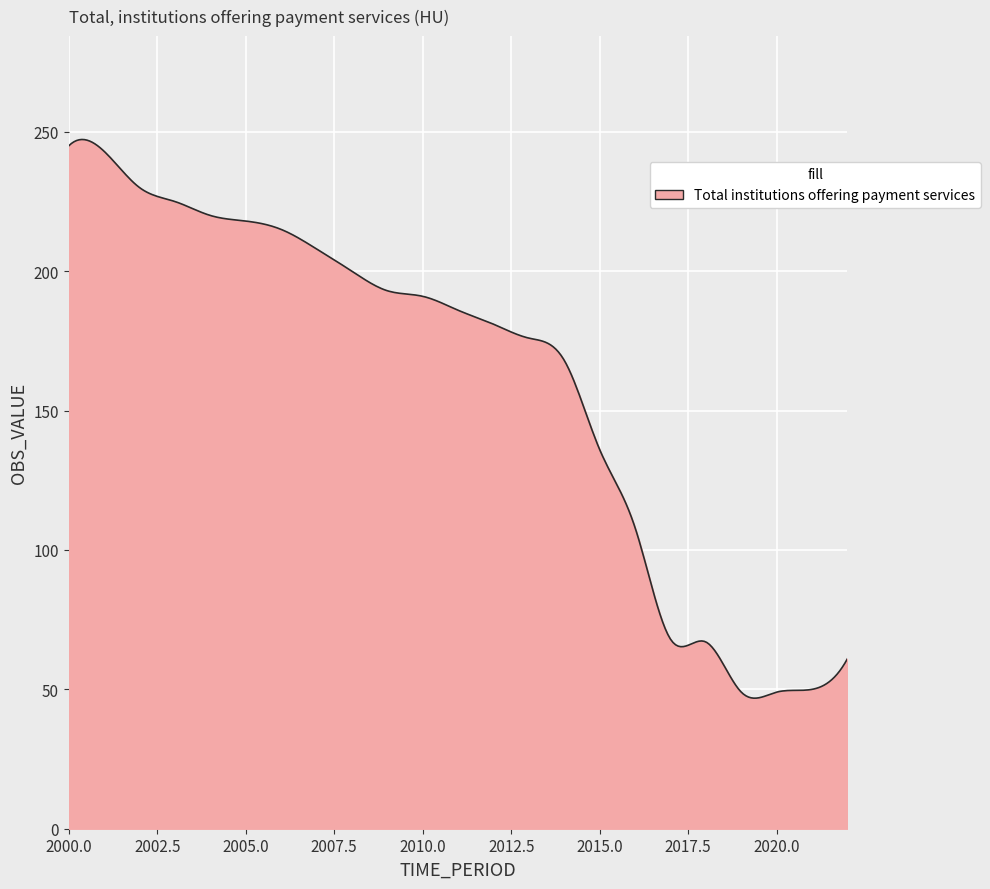

What is the maximum value shown in the chart?

247.3